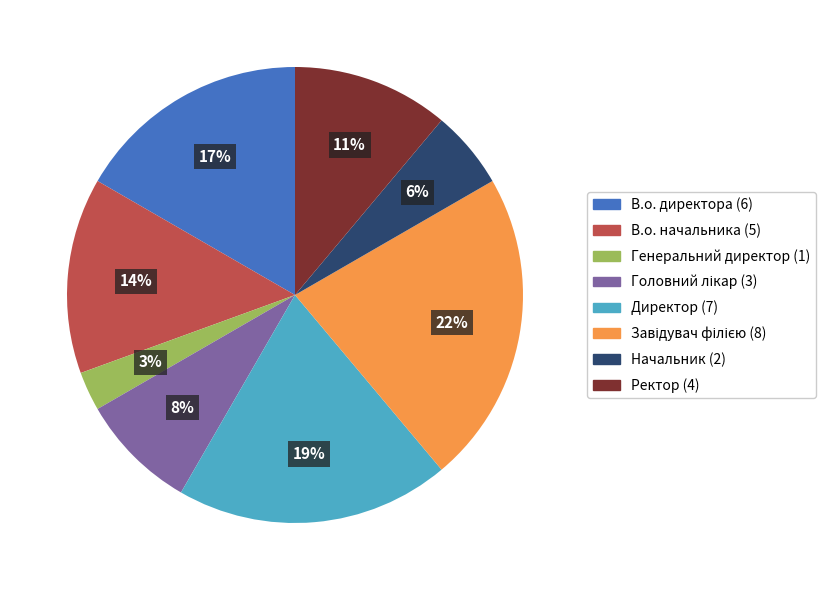

Between Директор and В.о. начальника, which is larger?

Директор